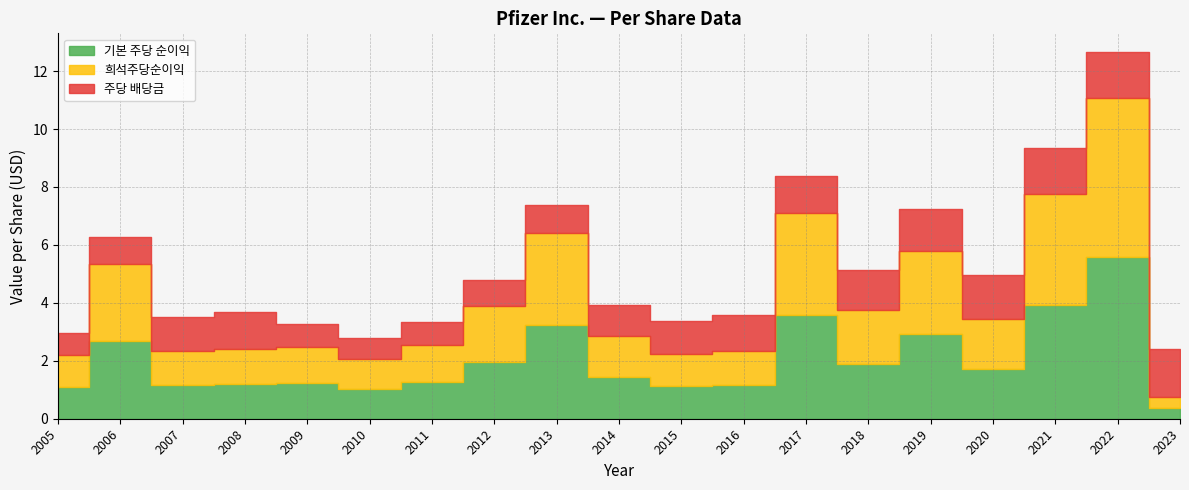

What is the lowest value of the 기본 주당 순이익 series?

0.4